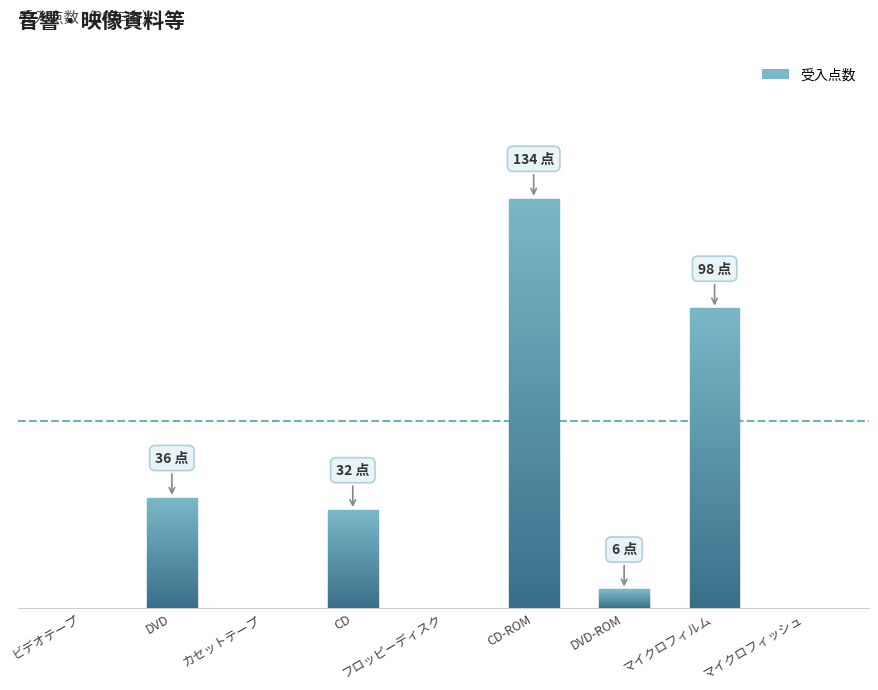

What is the label of the 4th bar from the right?

CD-ROM